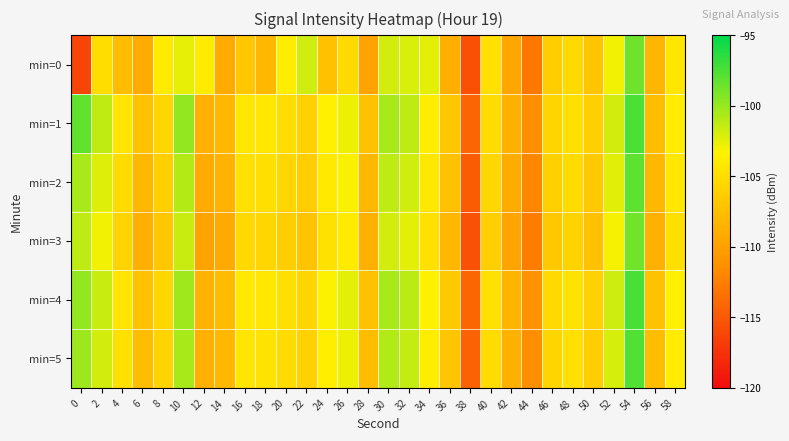

At which category is the sum across all series the highest?

54